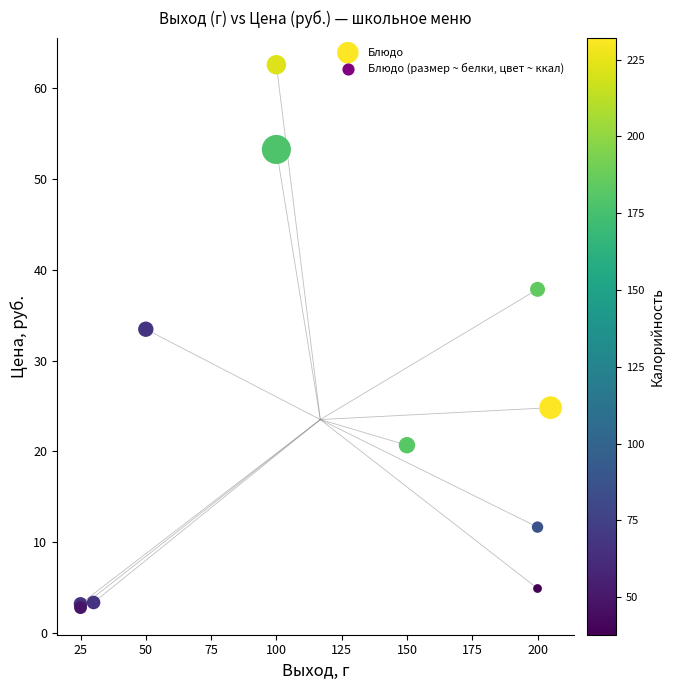

What Y value in the scatter plot is closest to 32?

33.5